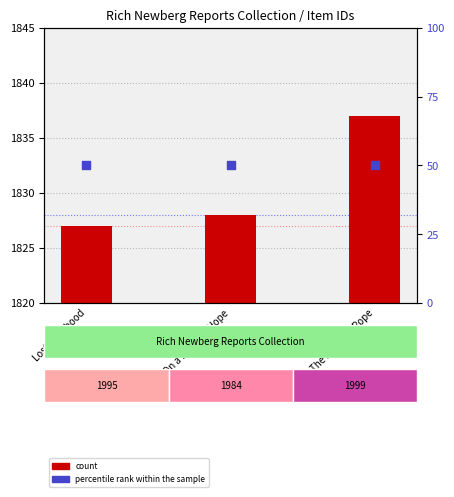

Is the value of percentile rank within the sample at On a Beam of Hope greater than the value of count at On a Beam of Hope?

No